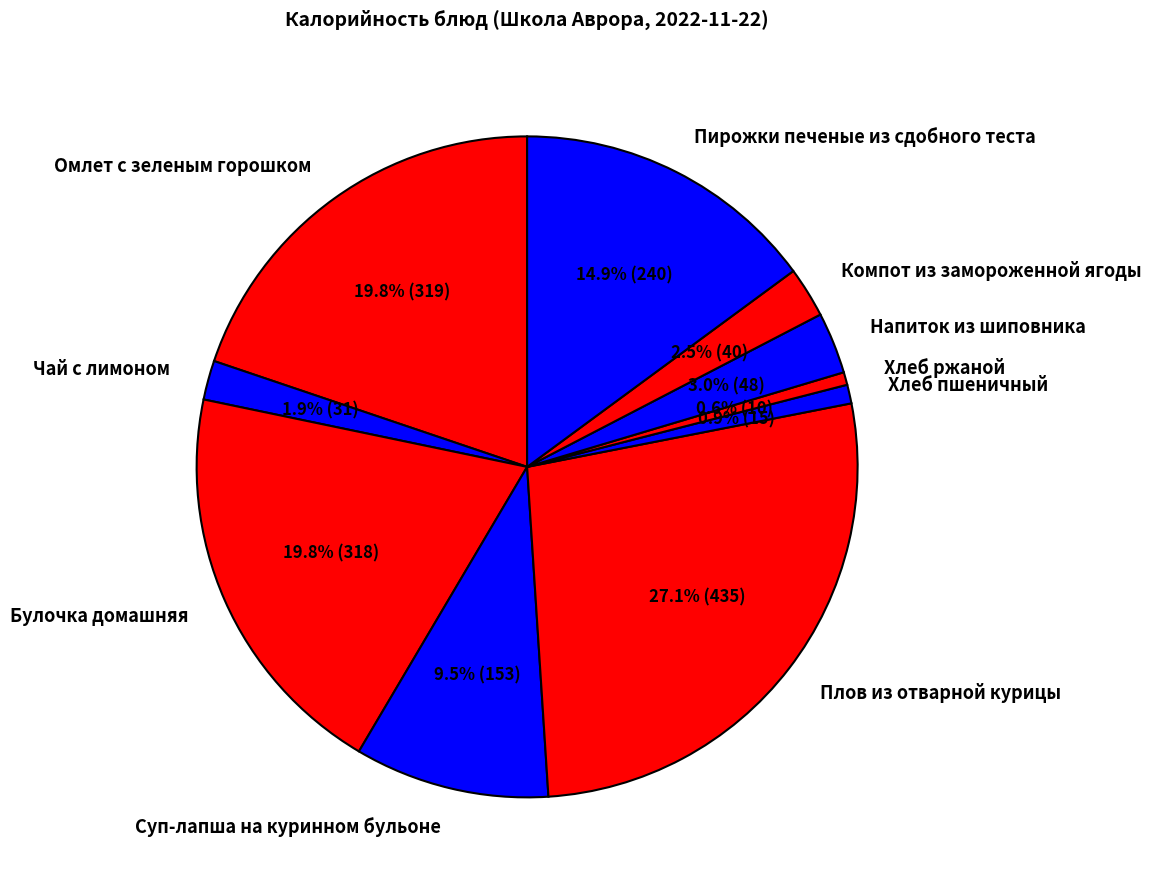

Which has a higher value, Компот из замороженной ягоды or Омлет с зеленым горошком?

Омлет с зеленым горошком